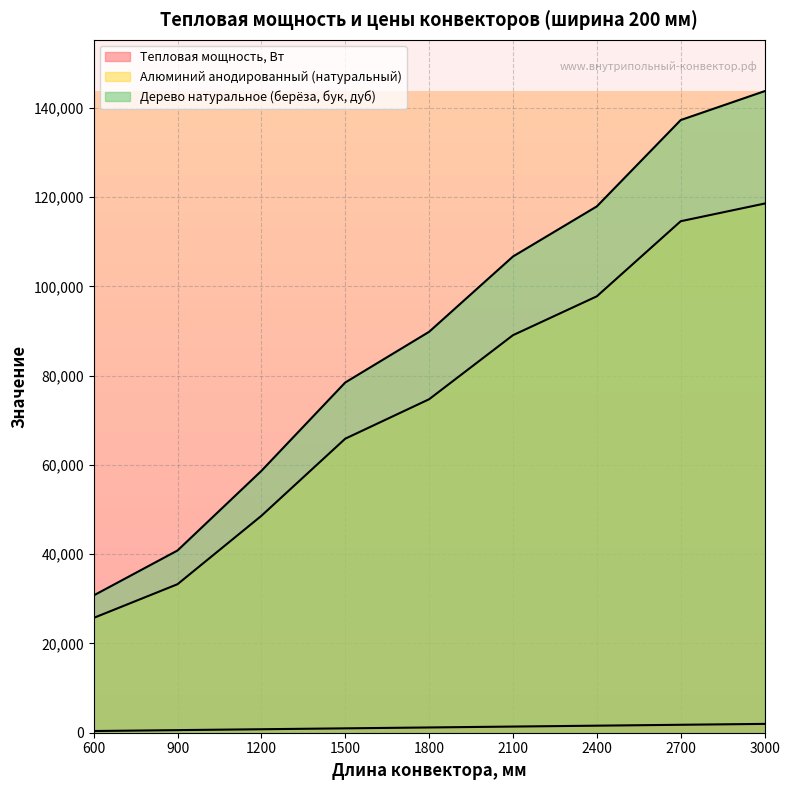

What are all the series names shown in the legend?

Тепловая мощность, Вт, Алюминий анодированный (натуральный), Дерево натуральное (берёза, бук, дуб)